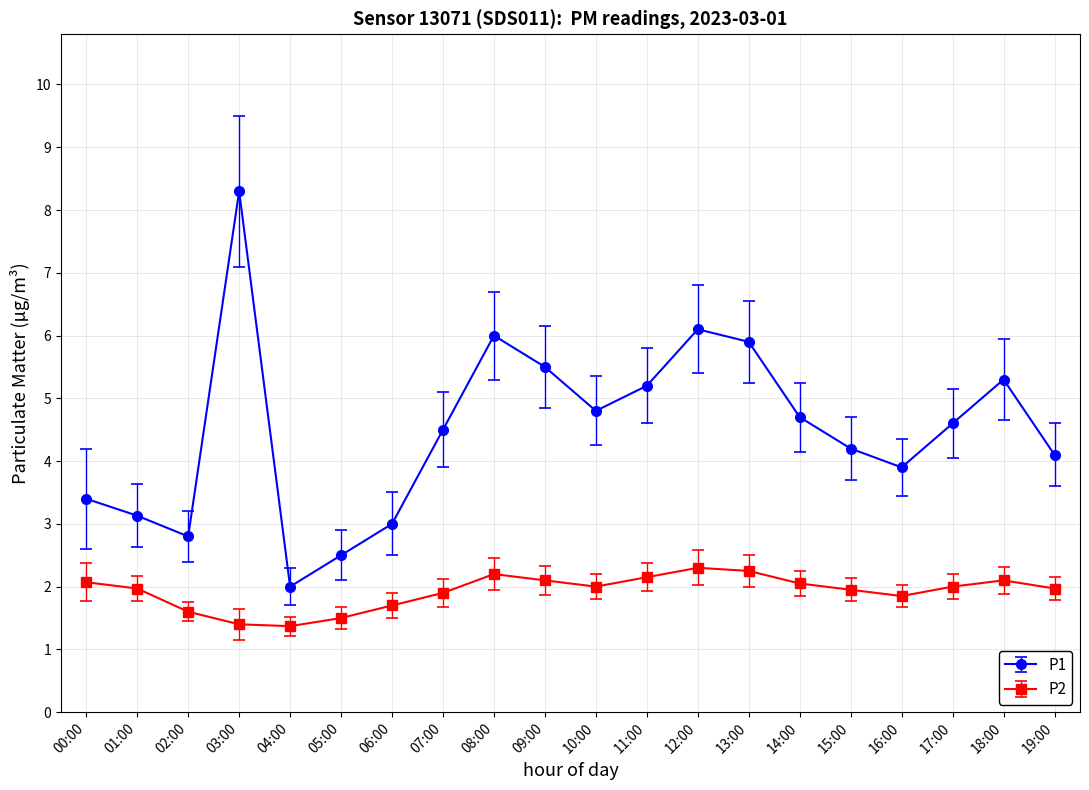

True or false: P1 has a value of 5.5 at 09:00.

True